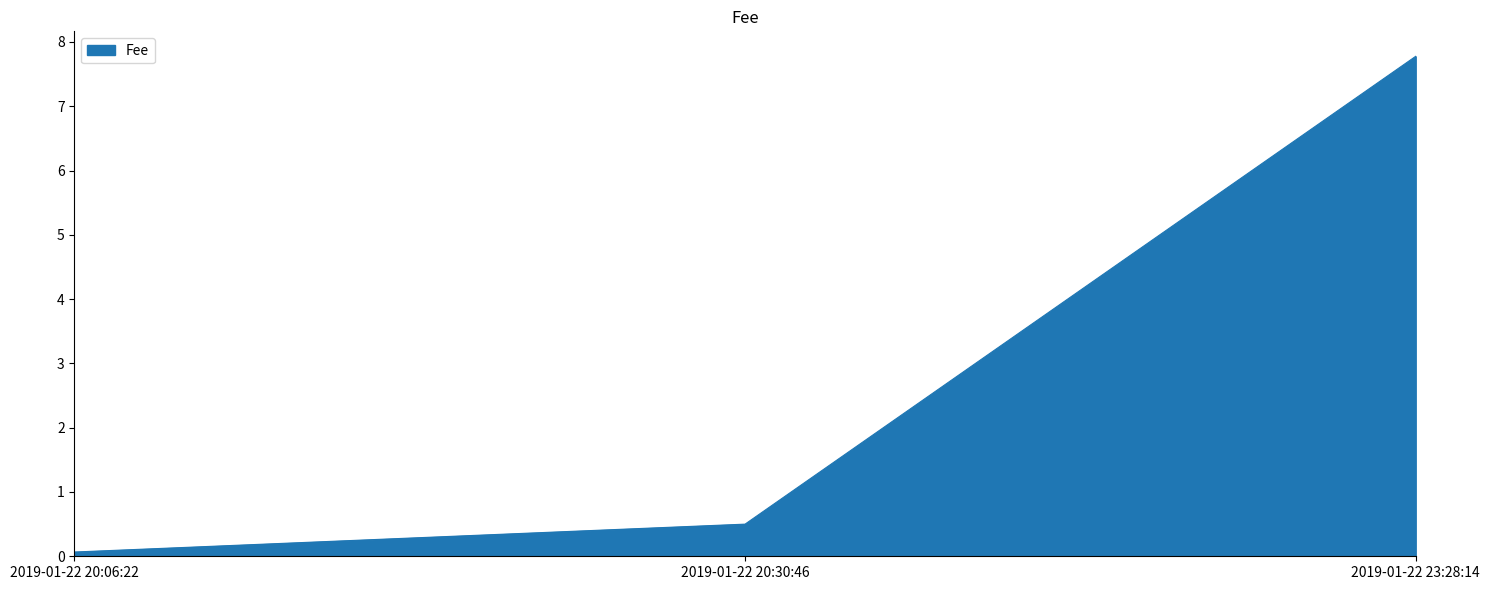

Which category has the lowest value across all series?

2019-01-22 20:06:22